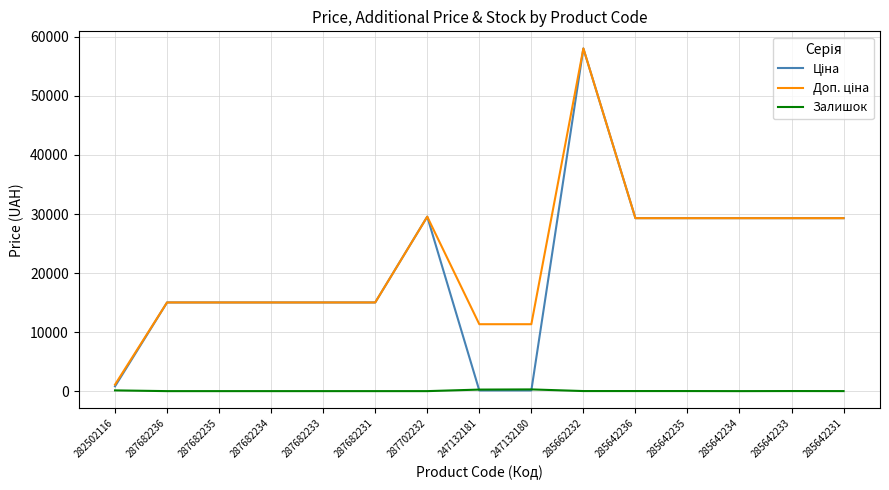

What is the difference between the highest and lowest values at 287682235?

15019.2